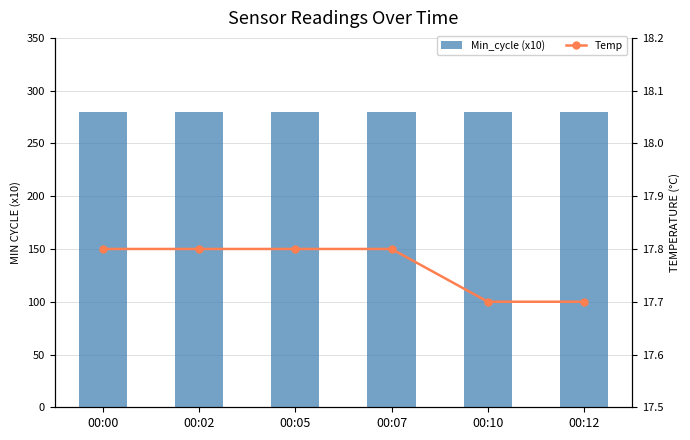

Which series changed the most between 00:00 and 00:02?

Min_cycle (x10)